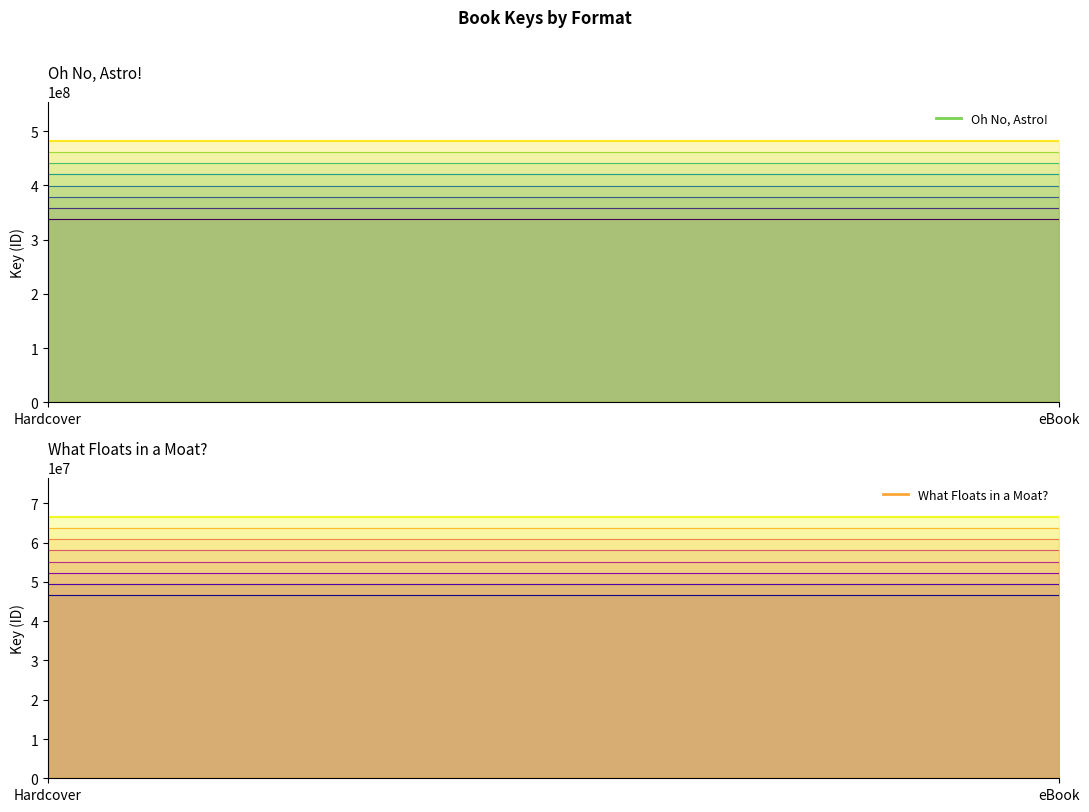

How many lines are shown in the chart?

2